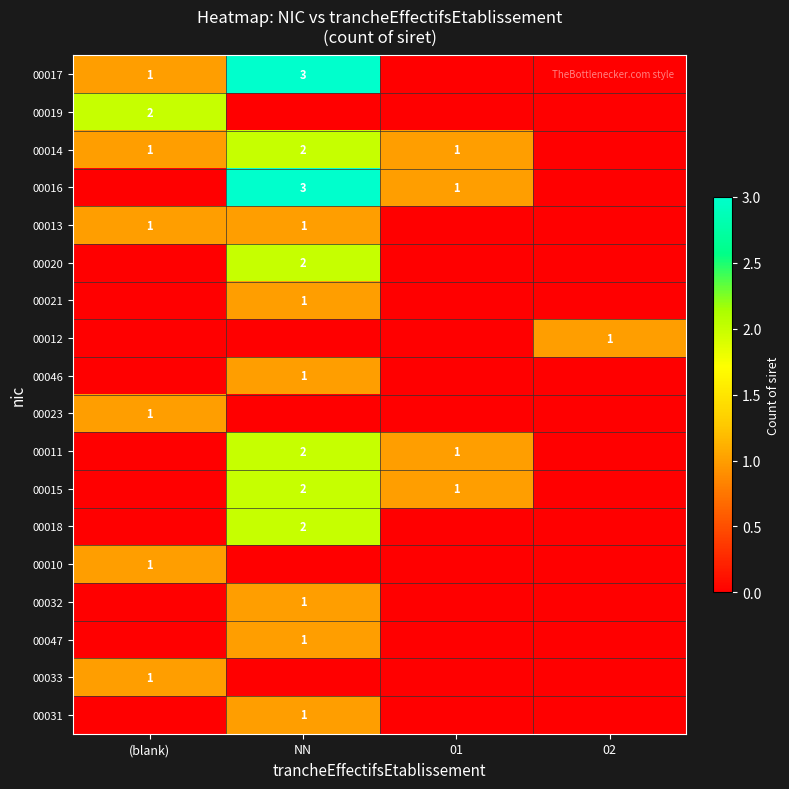

The value of 00017 at (blank) is 0. True or false?

False